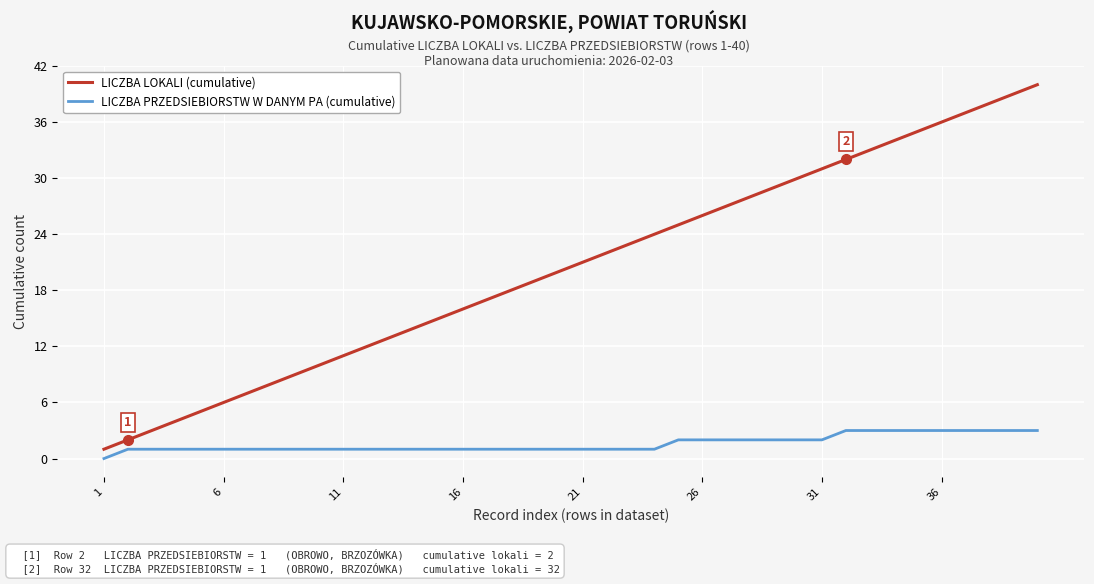

True or false: LICZBA LOKALI (cumulative) and LICZBA PRZEDSIEBIORSTW W DANYM PA (cumulative) cross at least once.

False